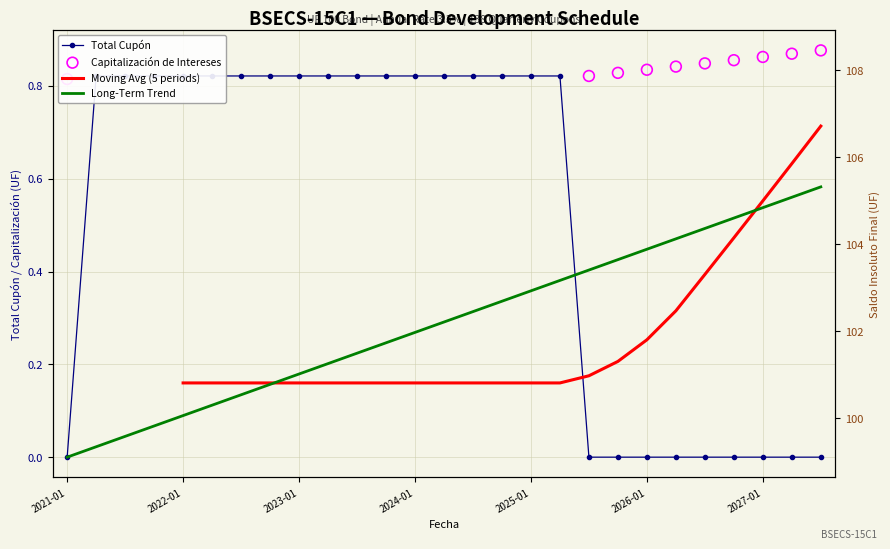

Is the value of Saldo Insoluto Final at 2023-01-01 greater than the value of Total cupón at 2023-10-01?

Yes